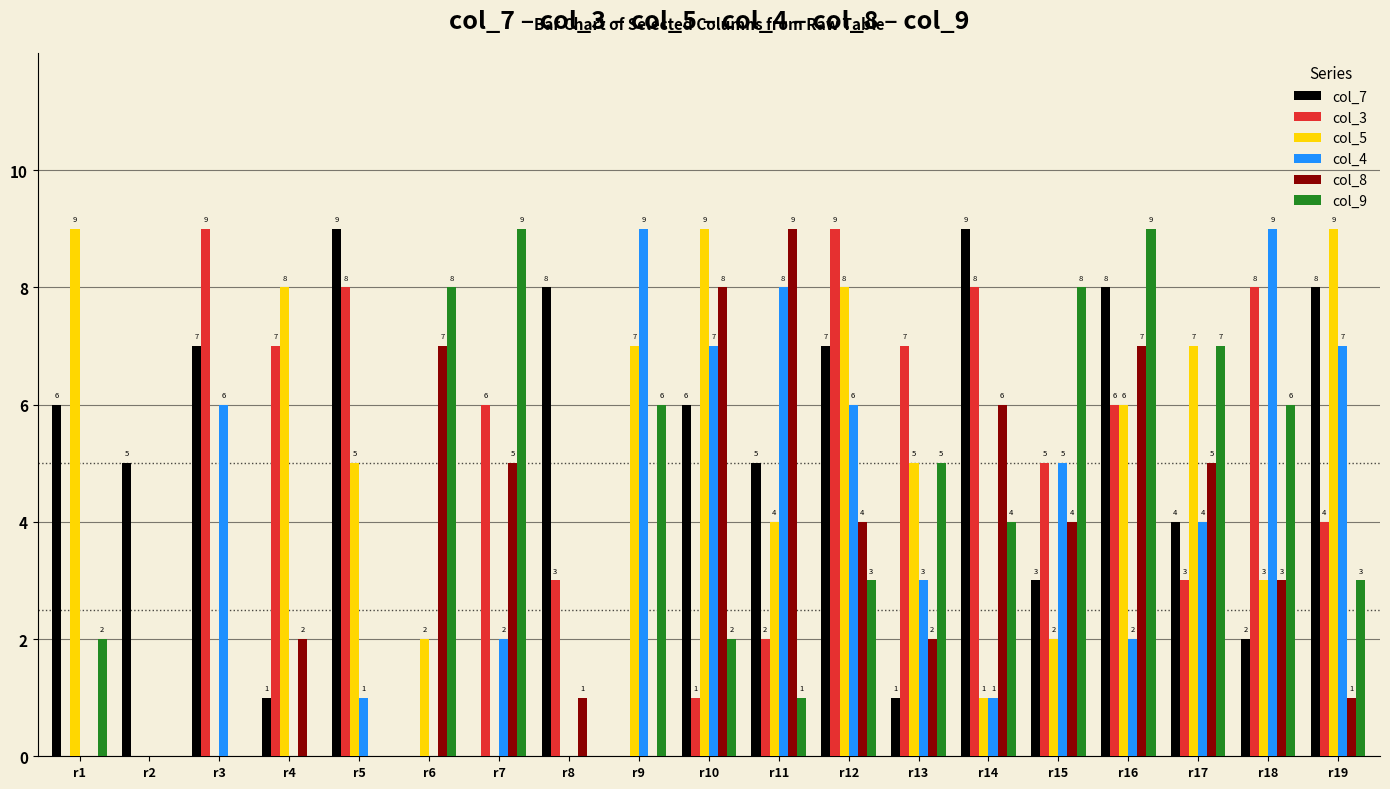

Does the chart contain stacked bars?

No